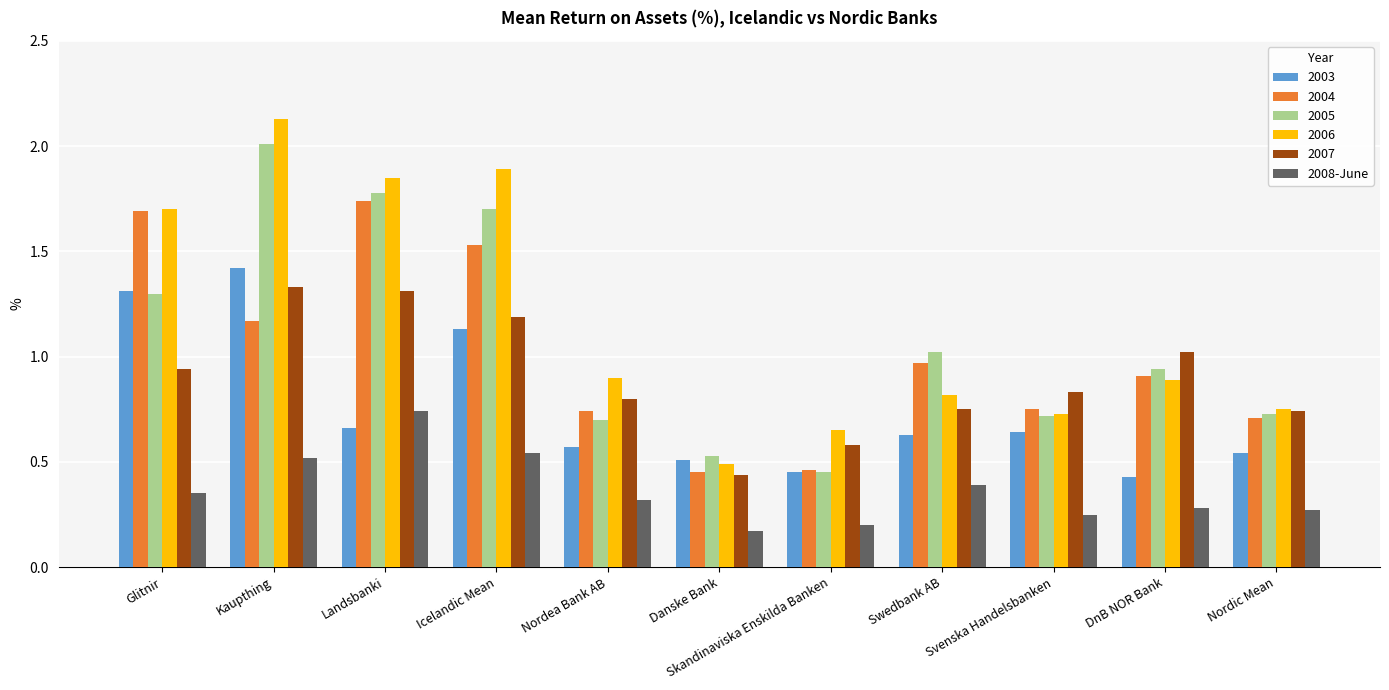

How many bars are there in total?

66